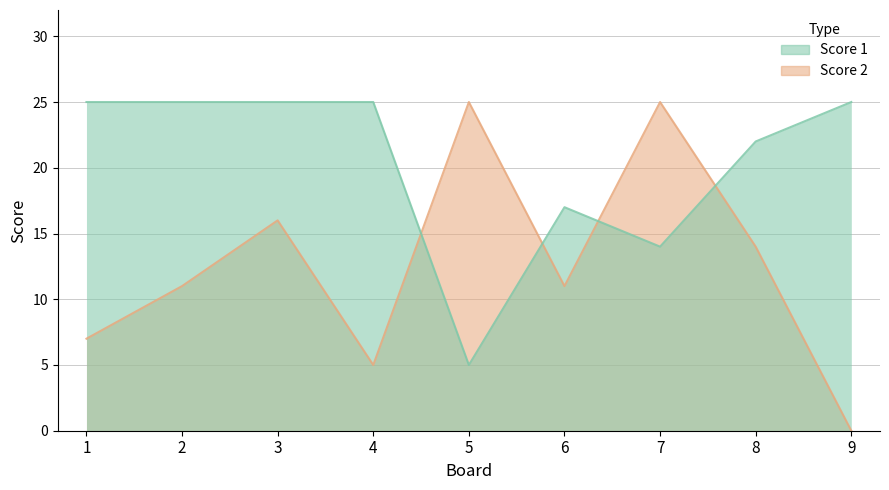

At 3, list the series in order from smallest to largest.

Score 2, Score 1